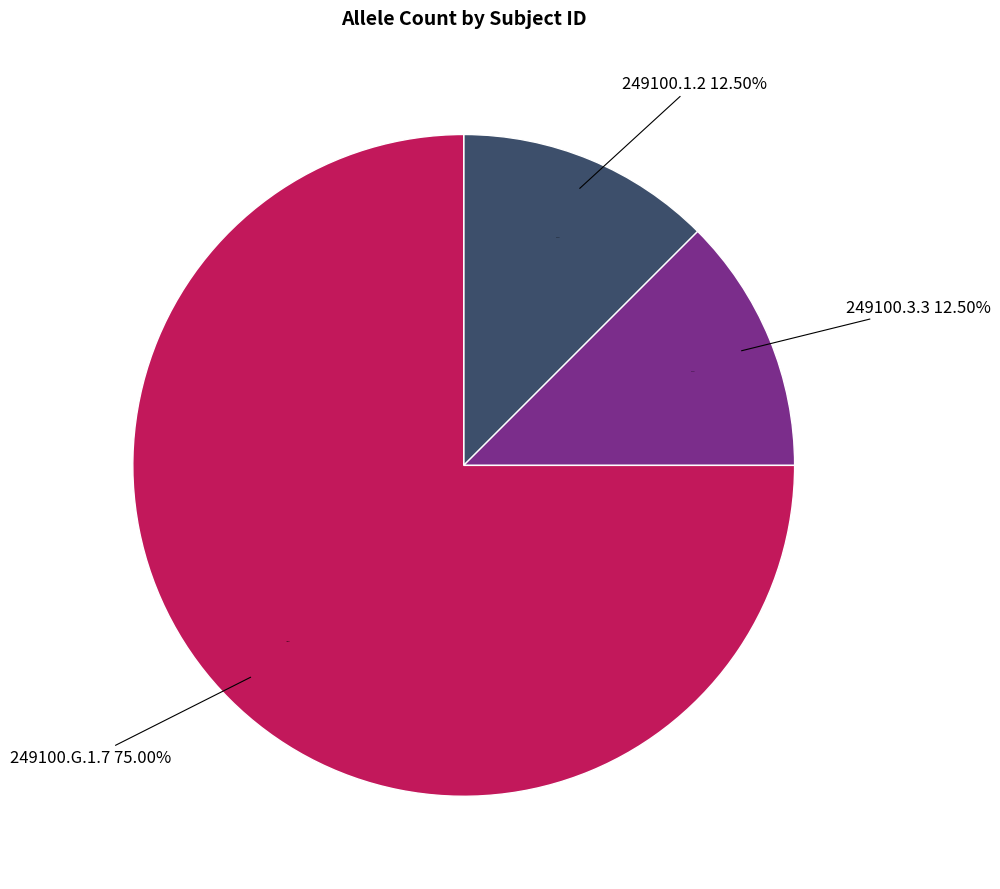

What percentage is NOT represented by 249100.G.1.7?

25.0%